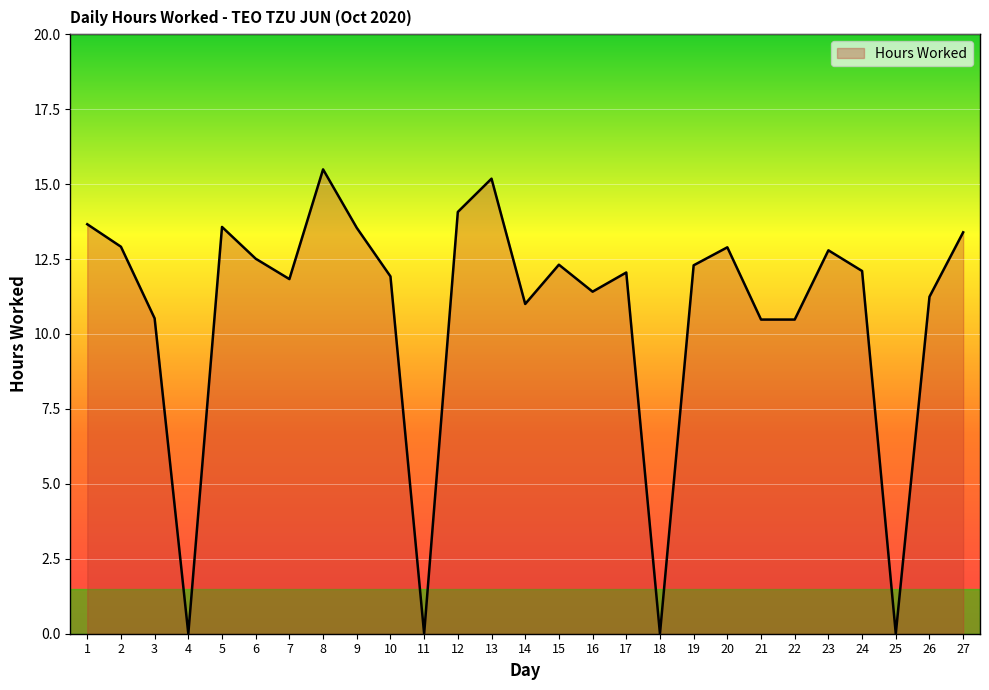

What is the greatest value displayed?

15.5